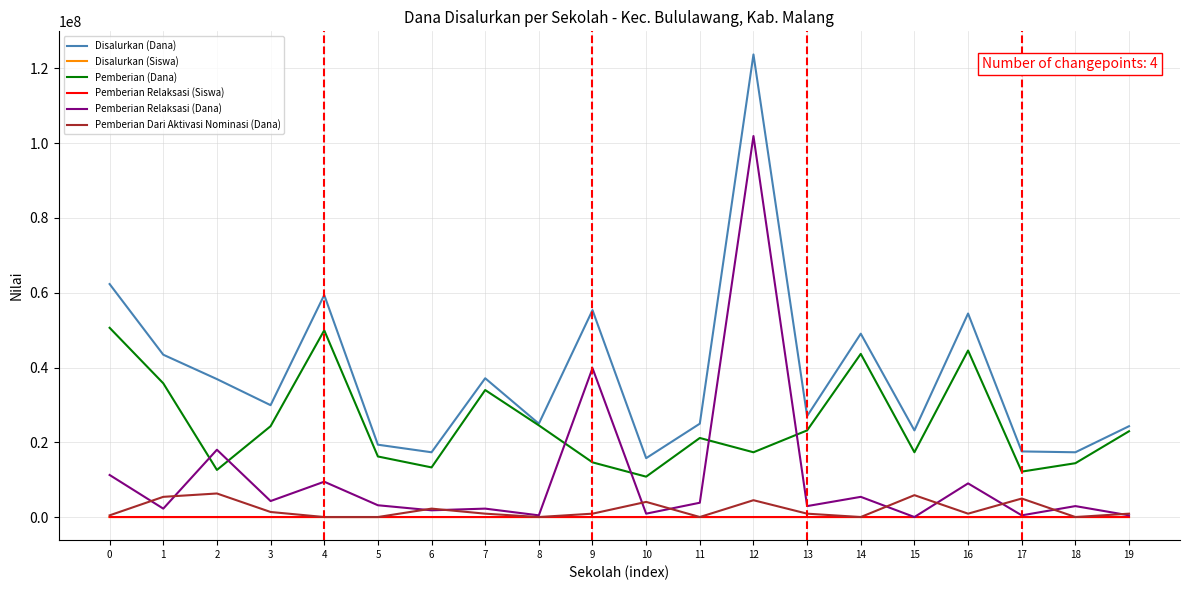

Which series has the widest spread of values?

Disalurkan (Dana)